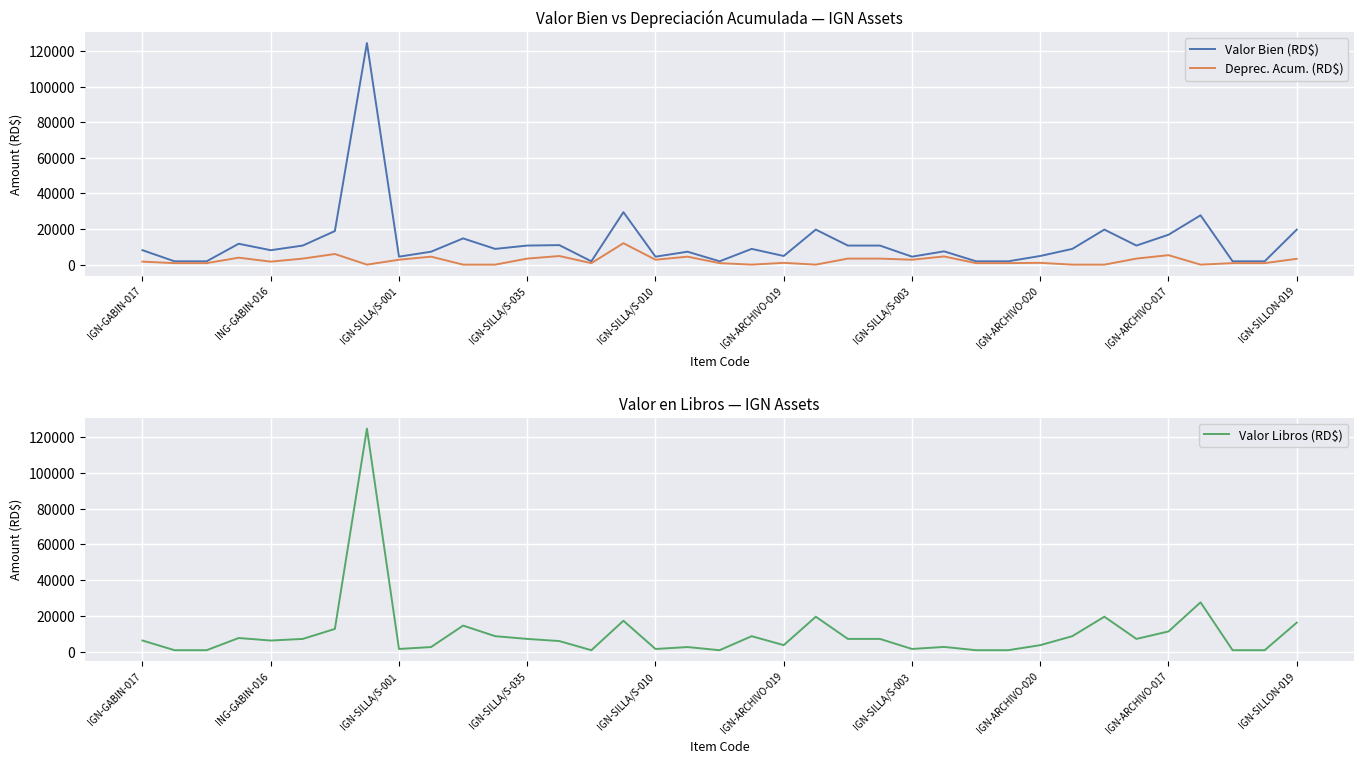

Rank the series by their average value, from highest to lowest.

Valor Bien (RD$), Valor Libros (RD$), Deprec. Acum. (RD$)